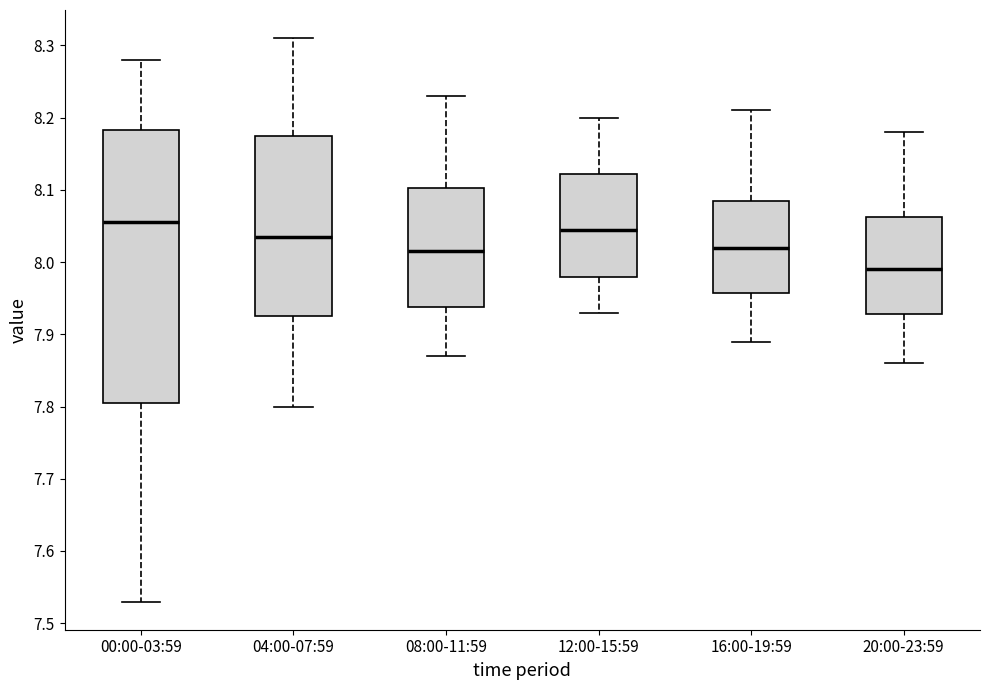

Reading left to right, read every box against the y-axis: the position of its median line, the range the box covers, and the ends of its whiskers. The values are not printed on the chart, so give them approximately, as read against the axis.

00:00-03:59: median 8.06, box 7.81 to 8.18, whiskers 7.53 to 8.28
04:00-07:59: median 8.04, box 7.93 to 8.18, whiskers 7.80 to 8.31
08:00-11:59: median 8.02, box 7.94 to 8.10, whiskers 7.87 to 8.23
12:00-15:59: median 8.05, box 7.98 to 8.12, whiskers 7.93 to 8.20
16:00-19:59: median 8.02, box 7.96 to 8.09, whiskers 7.89 to 8.21
20:00-23:59: median 7.99, box 7.93 to 8.06, whiskers 7.86 to 8.18